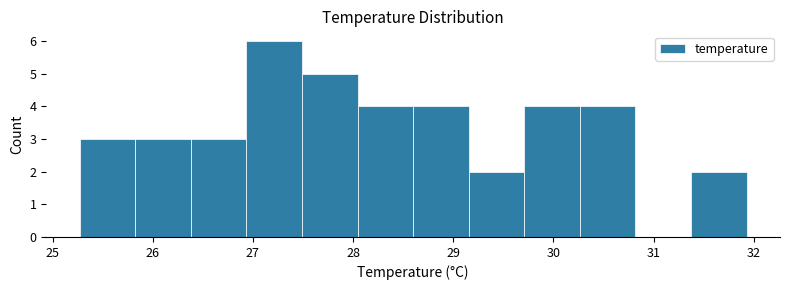

Which range on the x-axis has the tallest bar?

26.9 to 27.5